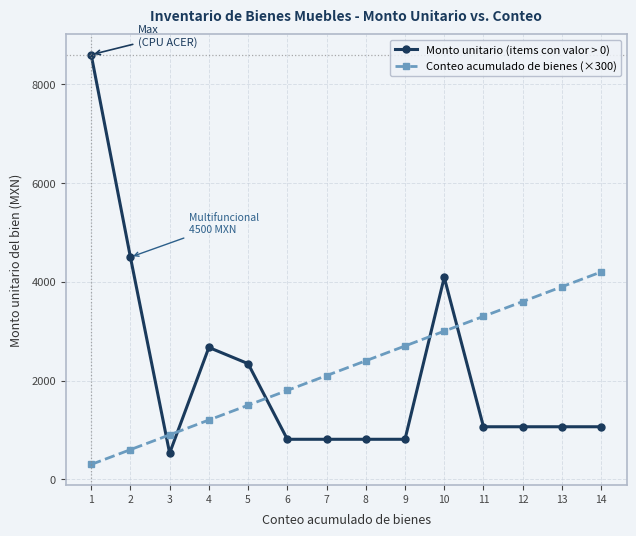

Is the value of Conteo acumulado de bienes (×300) at 4 greater than the value of Monto unitario (items con valor > 0) at 7?

Yes